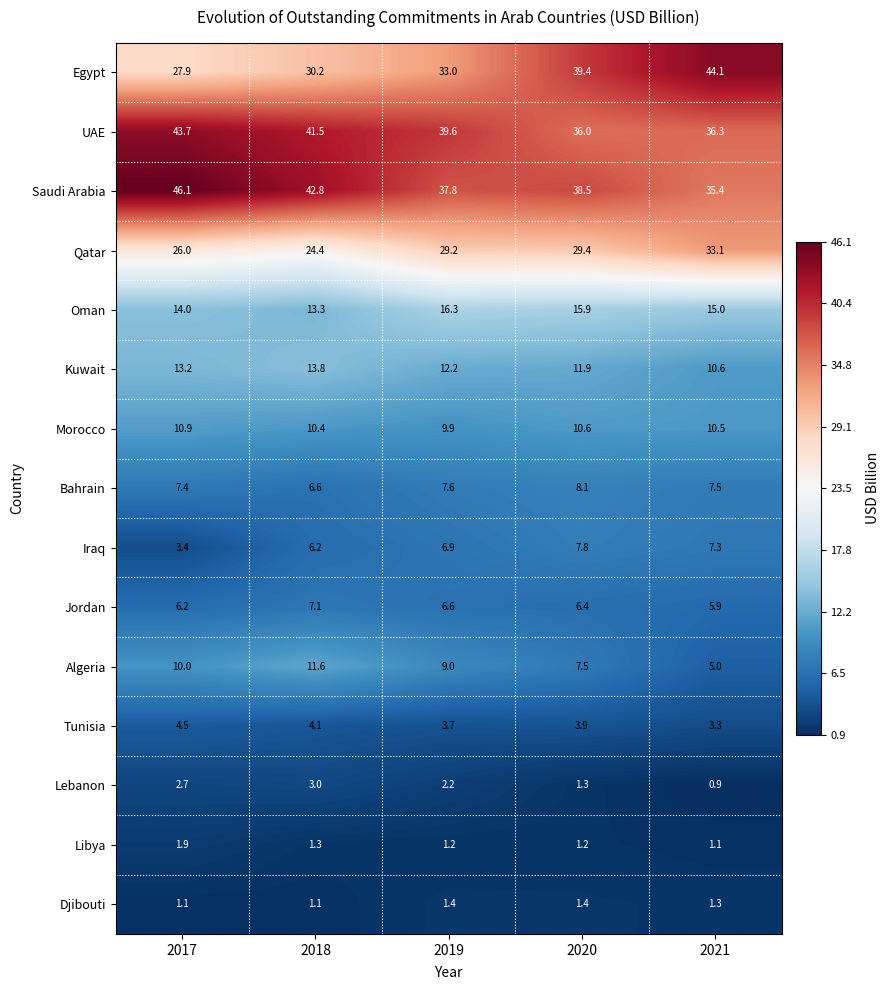

List the series in order of their peak value, highest first.

Saudi Arabia, Egypt, UAE, Qatar, Oman, Kuwait, Algeria, Morocco, Bahrain, Iraq, Jordan, Tunisia, Lebanon, Libya, Djibouti